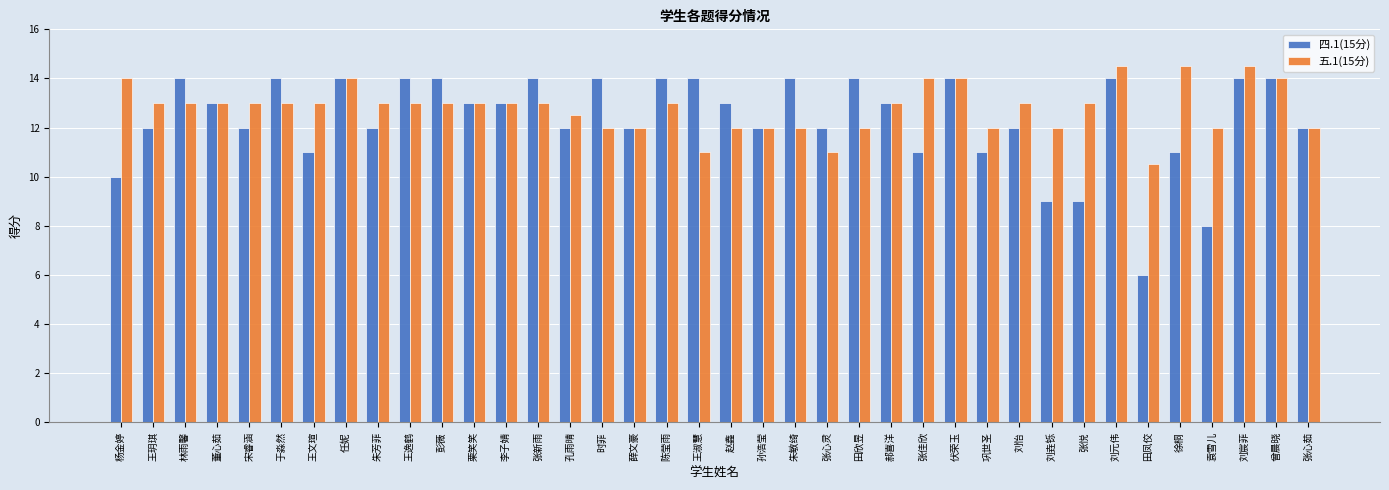

What are all the series names shown in the legend?

四.1(15分), 五.1(15分)